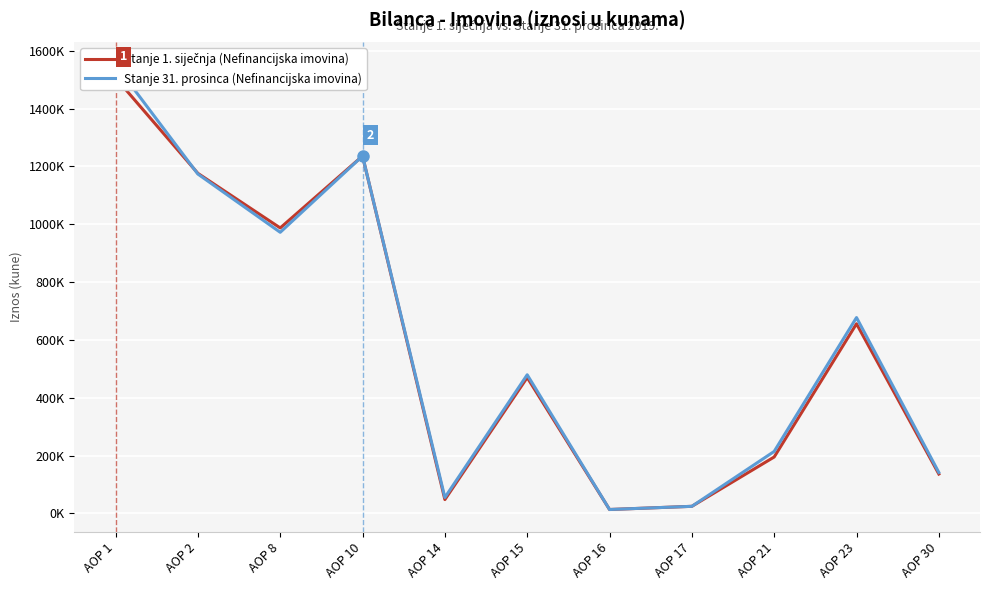

What is the average value of the Stanje 1. siječnja series?

586234